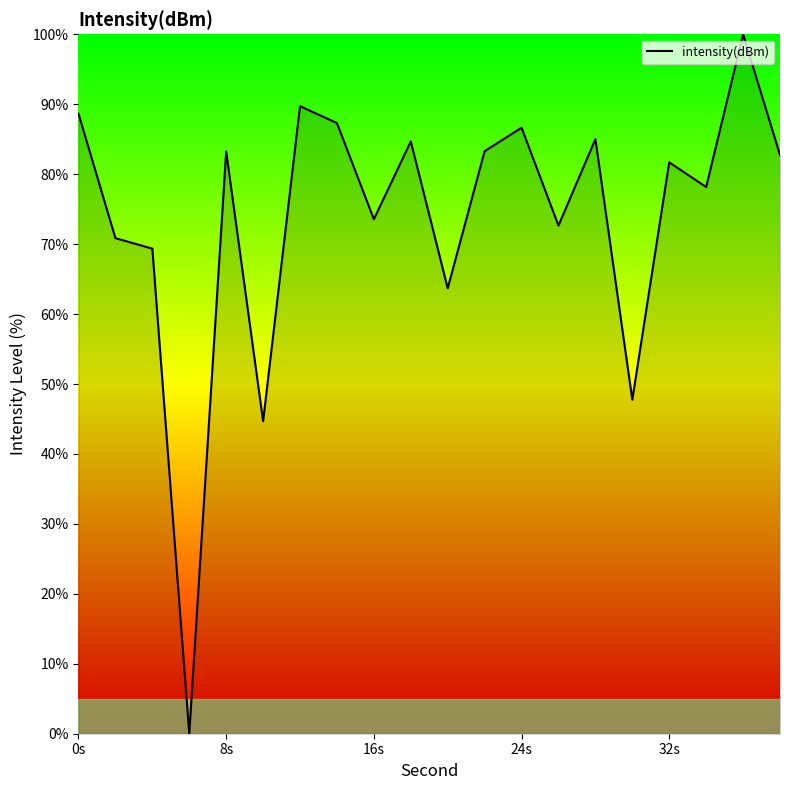

What is the difference between the maximum and minimum values?

100.0